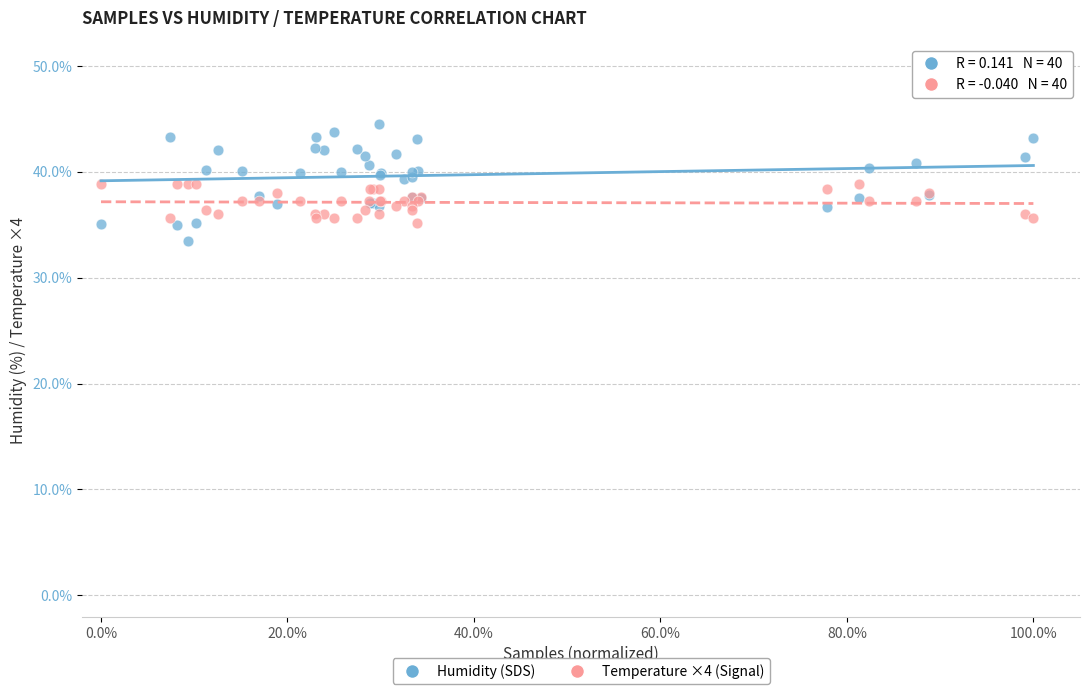

Which series contains the highest Y value?

Humidity (SDS)